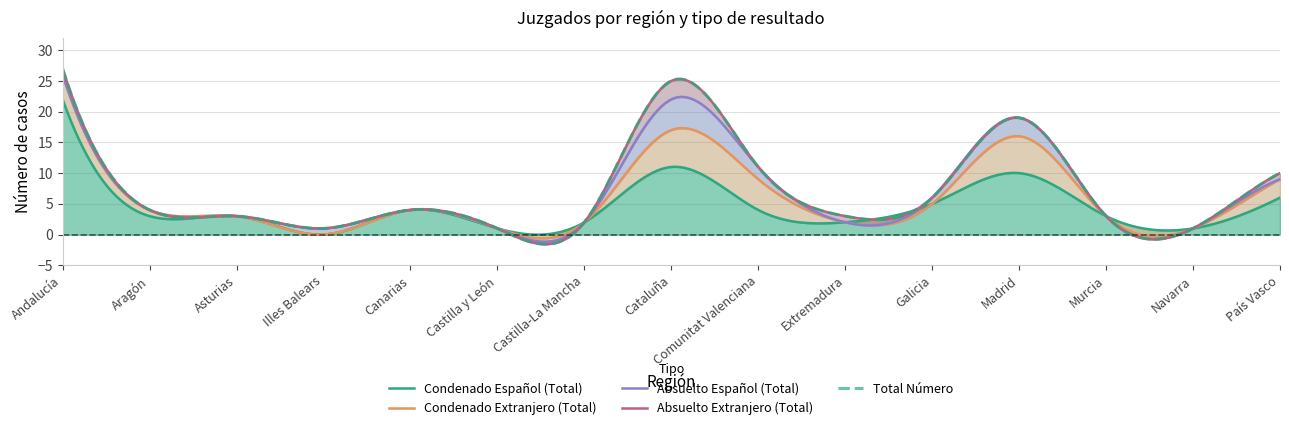

Reading right to left, what are all the values shown in this chart?

Total Número: País Vasco=10	Navarra=1	Murcia=3	Madrid=19	Galicia=6	Extremadura=3	Comunitat Valenciana=11	Cataluña=25	Castilla-La Mancha=2	Castilla y León=1	Canarias=4	Illes Balears=1	Asturias=3	Aragón=4	Andalucía=27
Condenado Español (Total): País Vasco=6	Navarra=1	Murcia=3	Madrid=10	Galicia=5	Extremadura=2	Comunitat Valenciana=4	Cataluña=11	Castilla-La Mancha=2	Castilla y León=1	Canarias=4	Illes Balears=0	Asturias=3	Aragón=3	Andalucía=22
Condenado Extranjero (Total): País Vasco=3	Navarra=0	Murcia=0	Madrid=6	Galicia=0	Extremadura=0	Comunitat Valenciana=5	Cataluña=6	Castilla-La Mancha=0	Castilla y León=0	Canarias=0	Illes Balears=0	Asturias=0	Aragón=1	Andalucía=4
Absuelto Español (Total): País Vasco=0	Navarra=0	Murcia=0	Madrid=3	Galicia=1	Extremadura=0	Comunitat Valenciana=2	Cataluña=5	Castilla-La Mancha=0	Castilla y León=0	Canarias=0	Illes Balears=1	Asturias=0	Aragón=0	Andalucía=0
Absuelto Extranjero (Total): País Vasco=1	Navarra=0	Murcia=0	Madrid=0	Galicia=0	Extremadura=1	Comunitat Valenciana=0	Cataluña=3	Castilla-La Mancha=0	Castilla y León=0	Canarias=0	Illes Balears=0	Asturias=0	Aragón=0	Andalucía=1